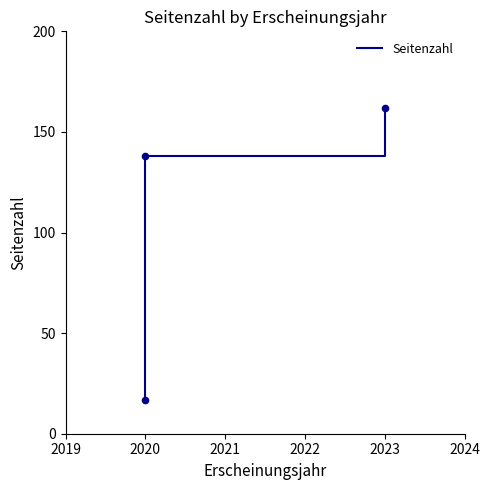

Between 2020 and 2023, which is larger?

2023